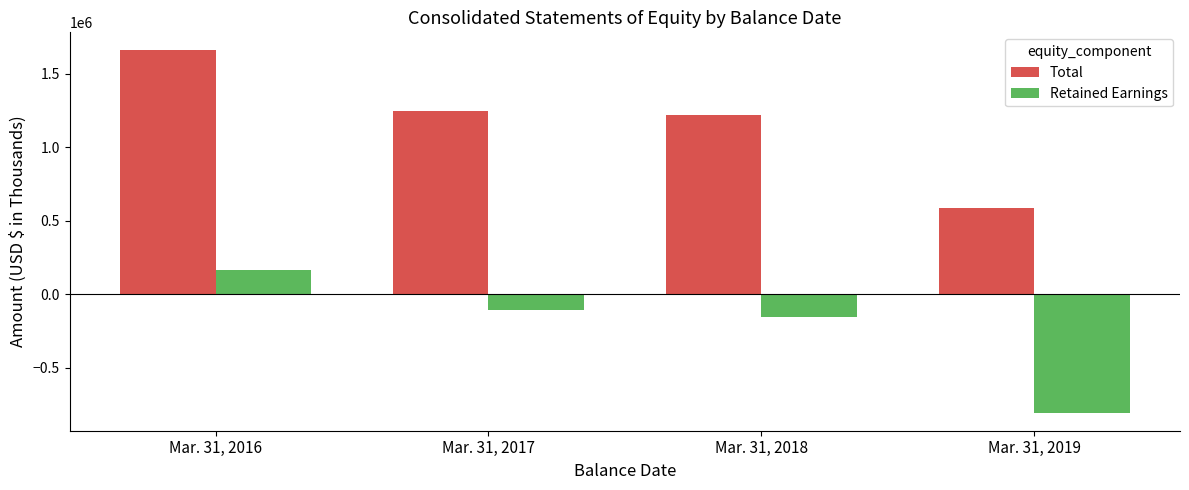

Reading left to right, list all the values displayed in this chart.

Total: 1660167	1245065	1217490	590376
Retained Earnings: 166421	-108033	-156526	-804969